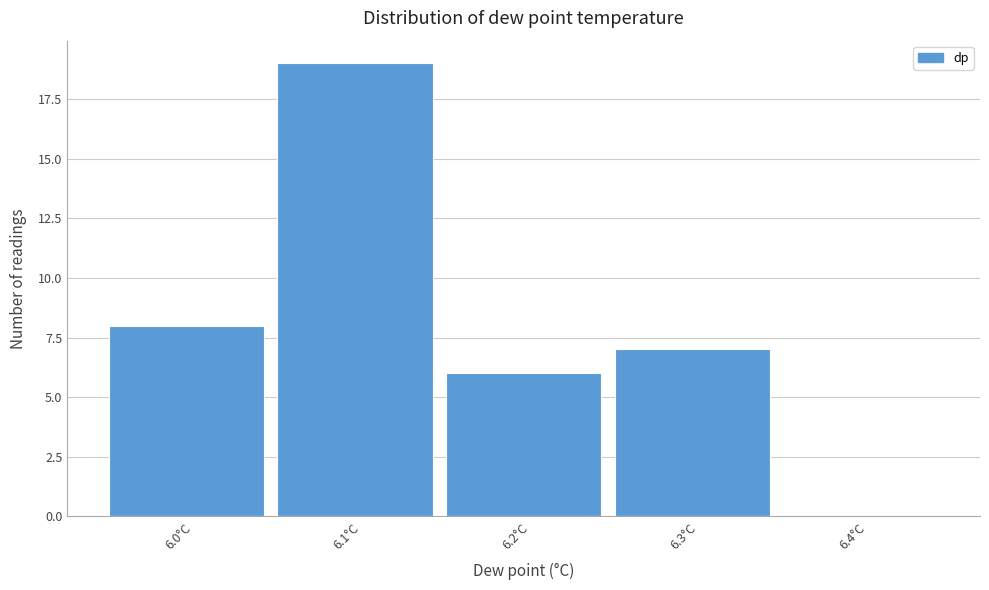

Reading right to left, list all the values displayed in this chart.

6.4°C=0	6.3°C=7	6.2°C=6	6.1°C=19	6.0°C=8